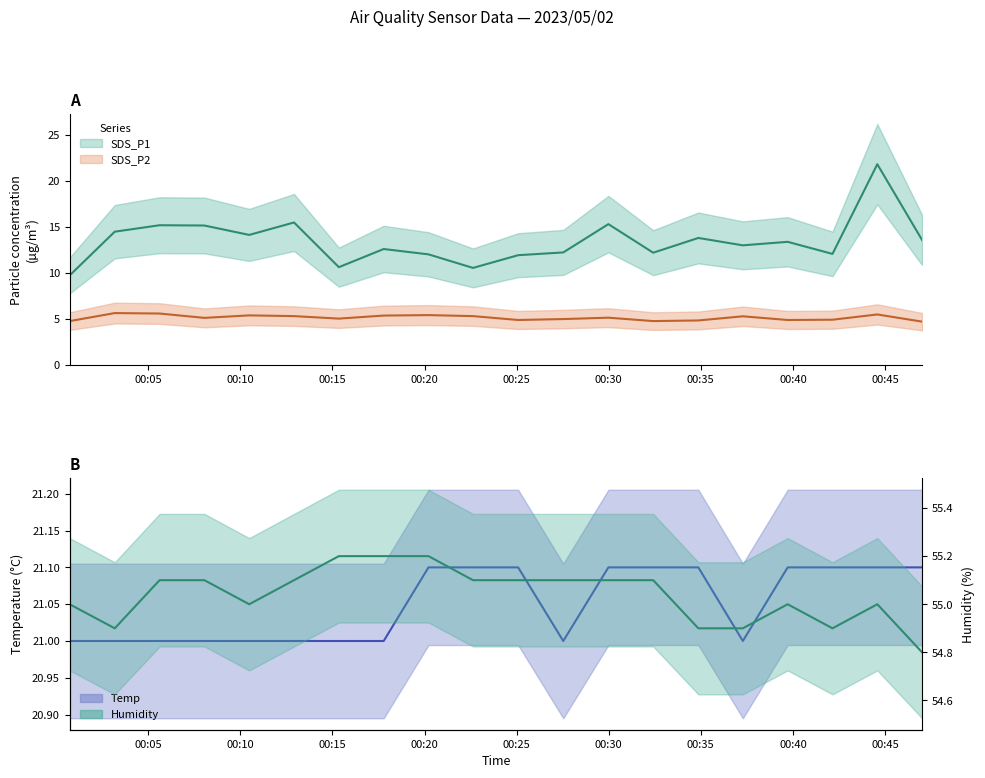

At which label is Humidity closest to 55?

2023/05/02 00:00:44